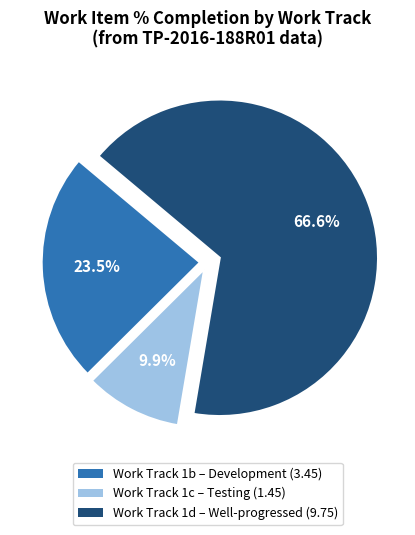

Which category has the smallest portion of the pie?

Work Track 1c – Testing (1.45)